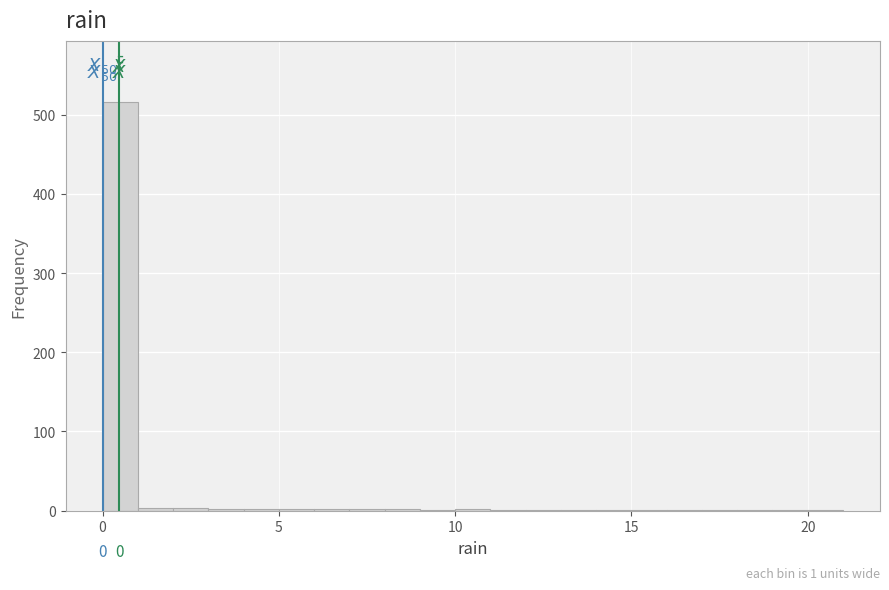

Read against the x-axis, roughly where is the centre of the tallest bar?

0.5